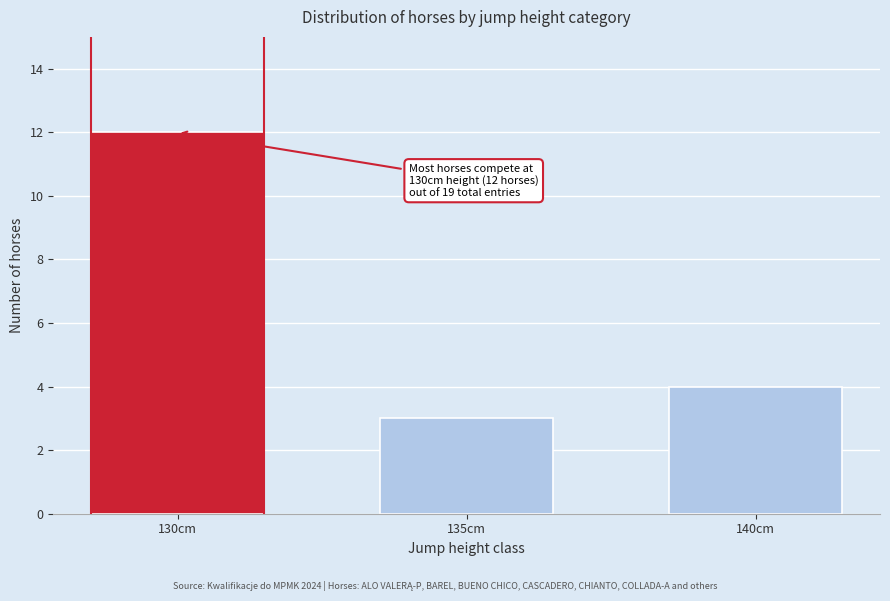

Reading left to right, extract all data points from this chart.

130cm=12	135cm=3	140cm=4